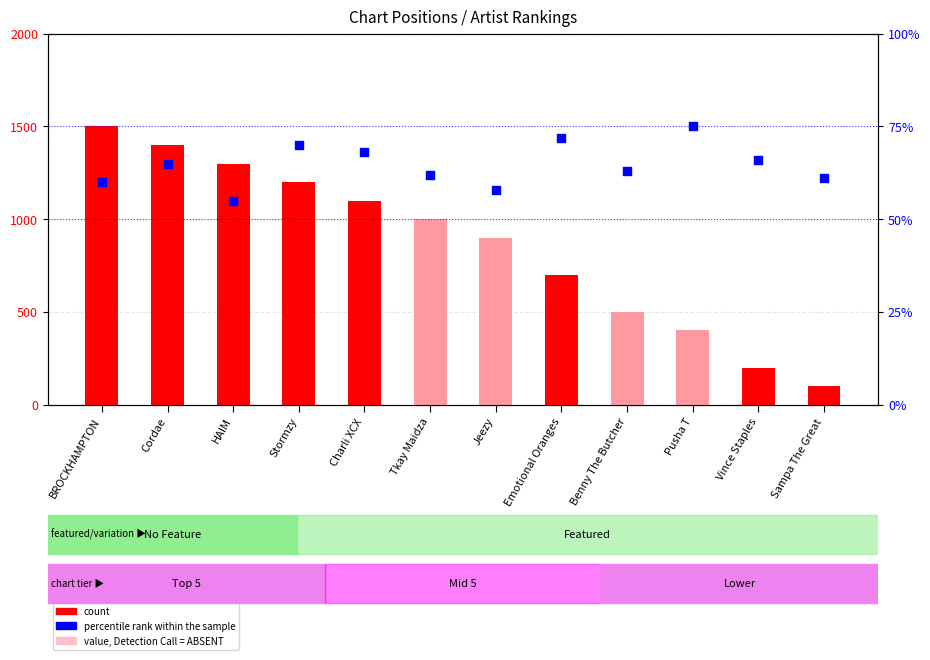

Which series contains the highest Y value?

percentile rank within the sample